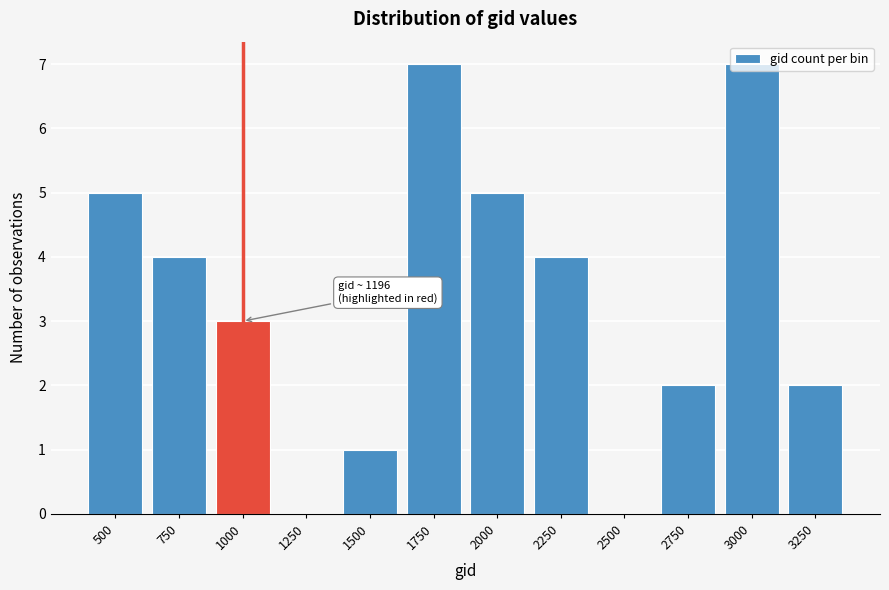

What is the greatest value displayed?

7